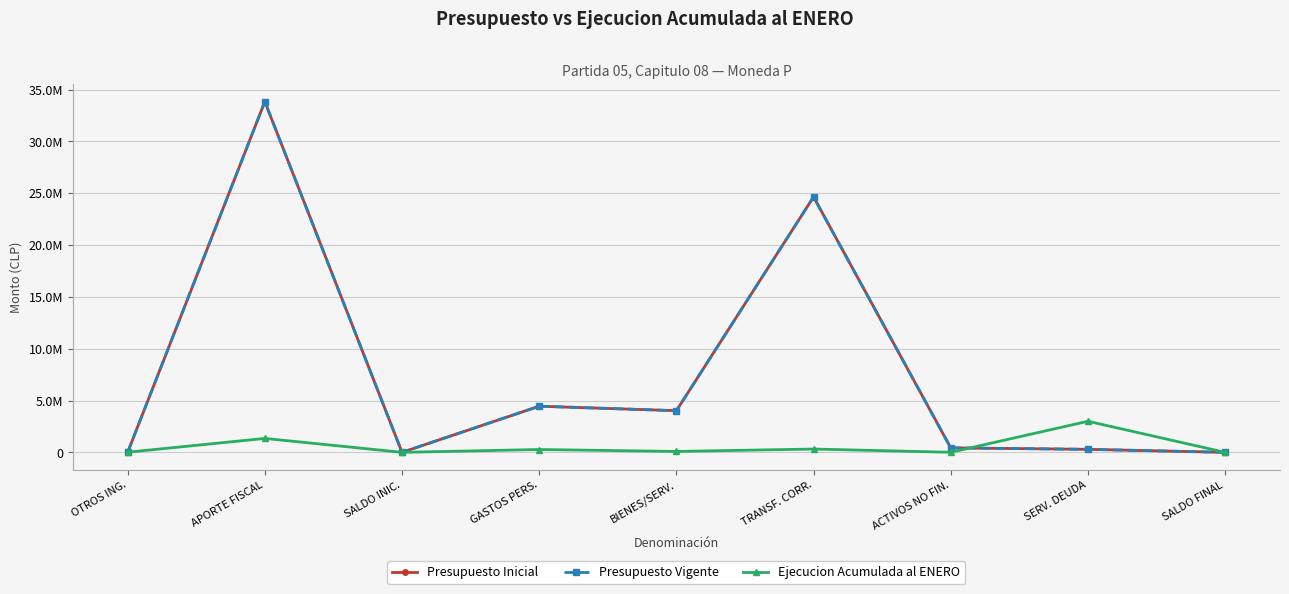

Is this an area chart (filled region under the line)?

No